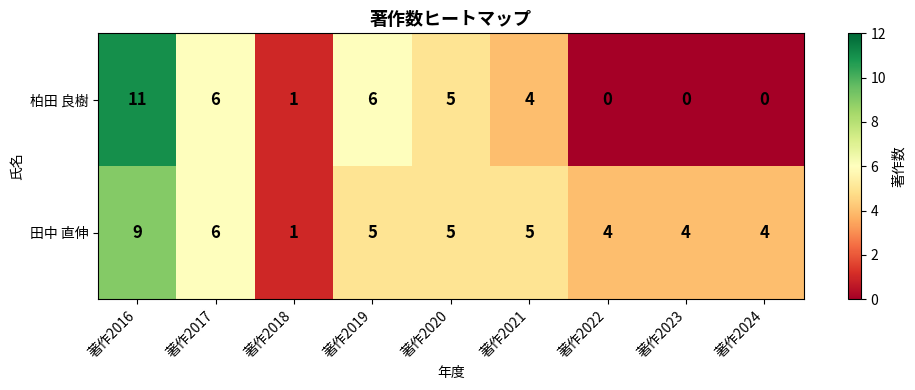

At which category is the sum across all series the highest?

著作2016